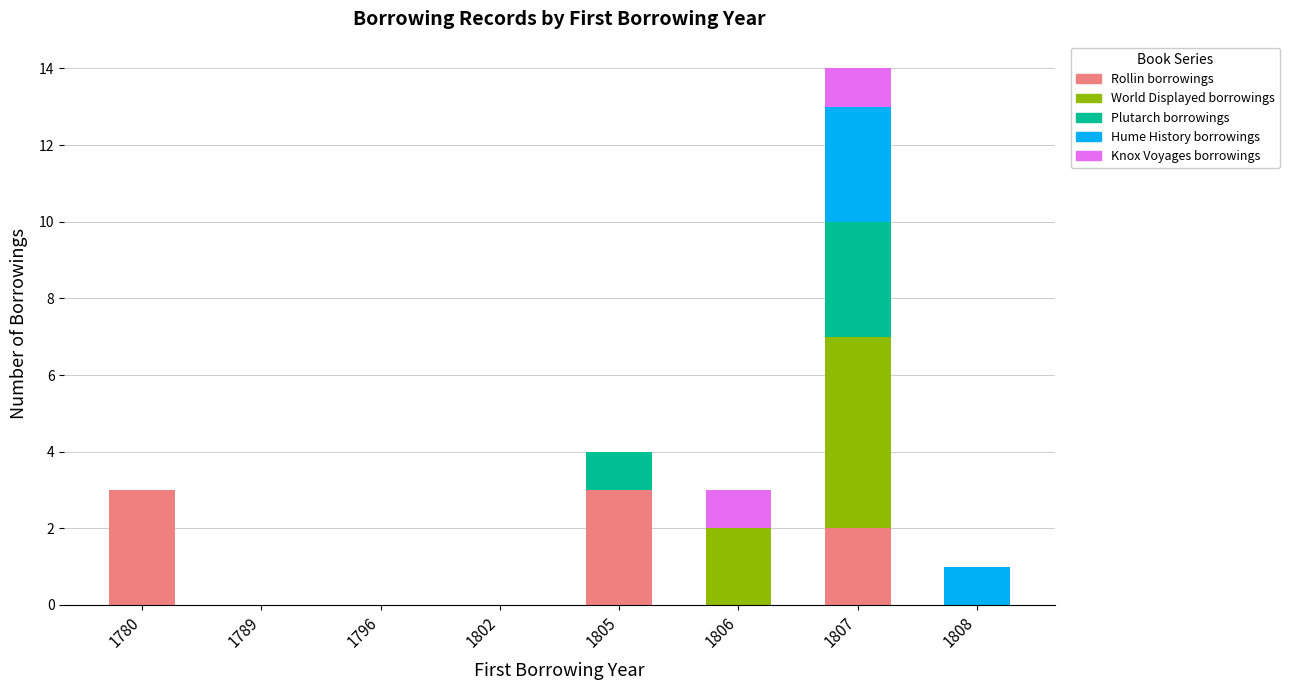

Are the bars grouped side by side (vs. stacked)?

No